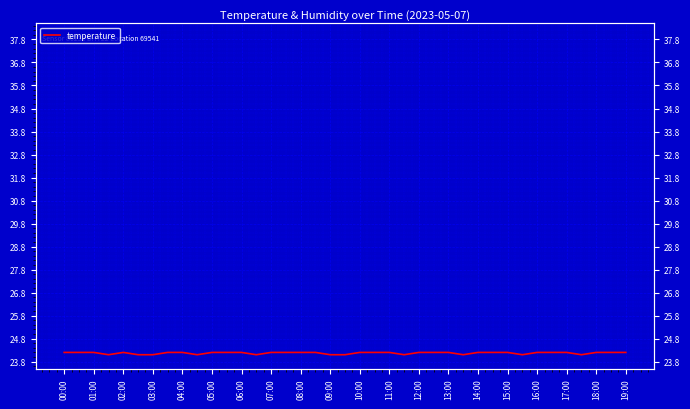

What is the label of the 11th point from the left?

05:00